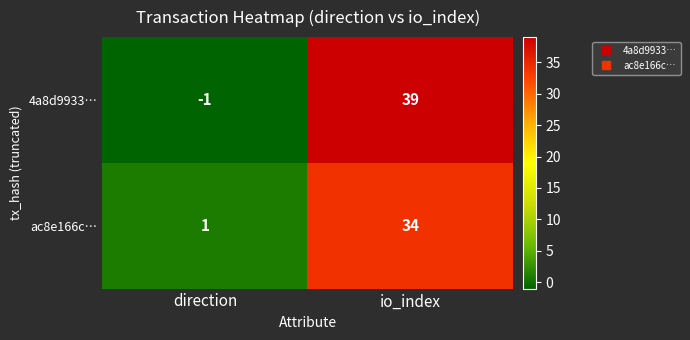

Which series has the largest total across all categories?

4a8d9933…